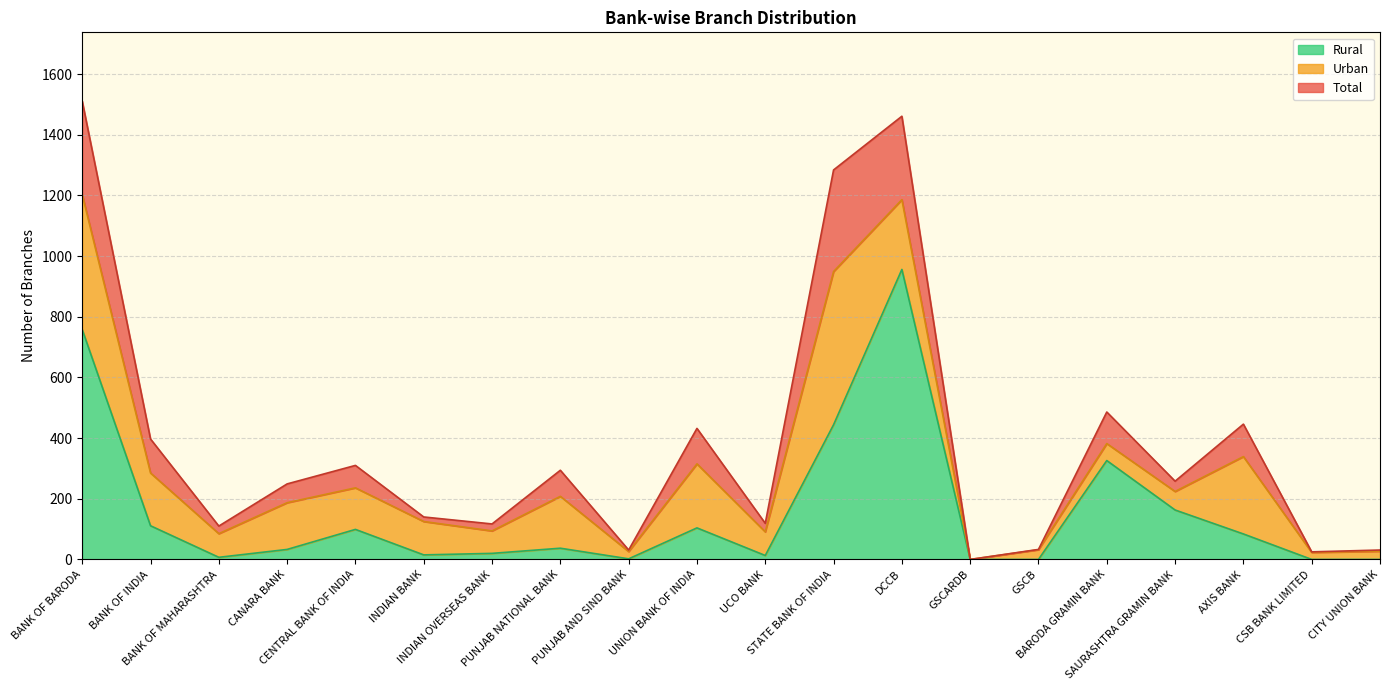

What is the maximum value for Rural?

956